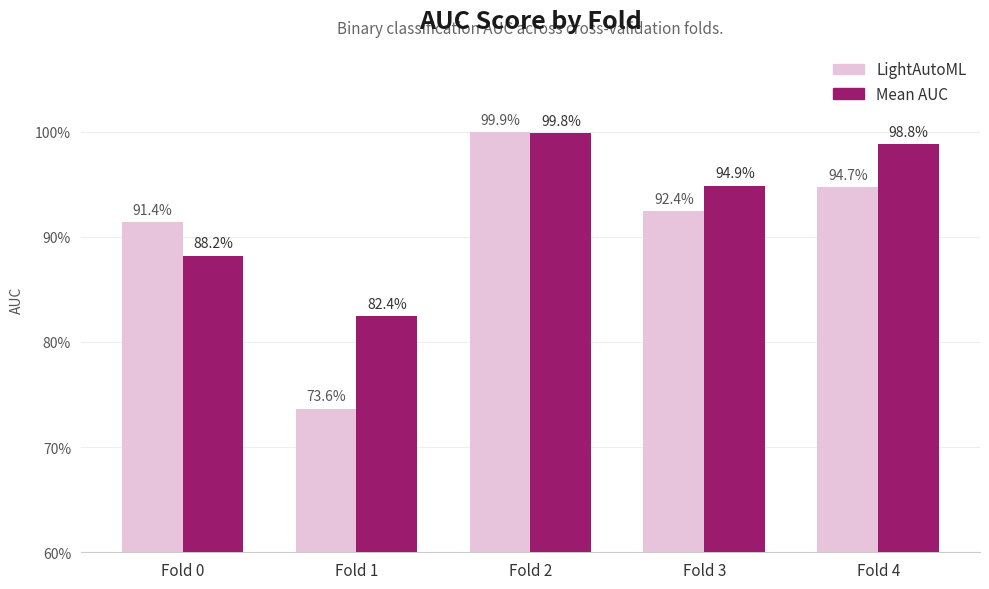

The Mean AUC series shows 1.8 at Fold 4. True or false?

False